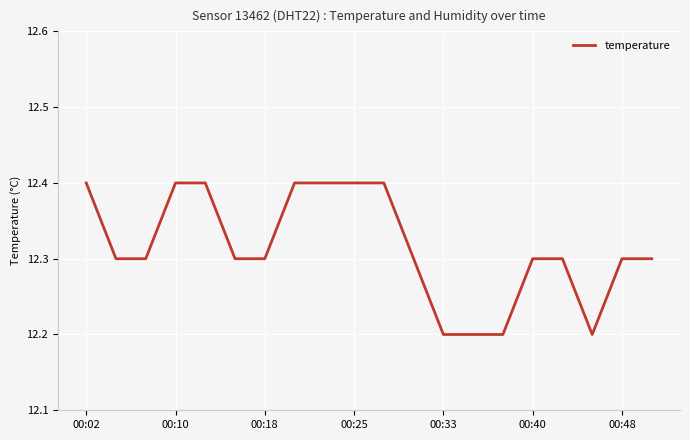

What is the maximum value shown in the chart?

12.4